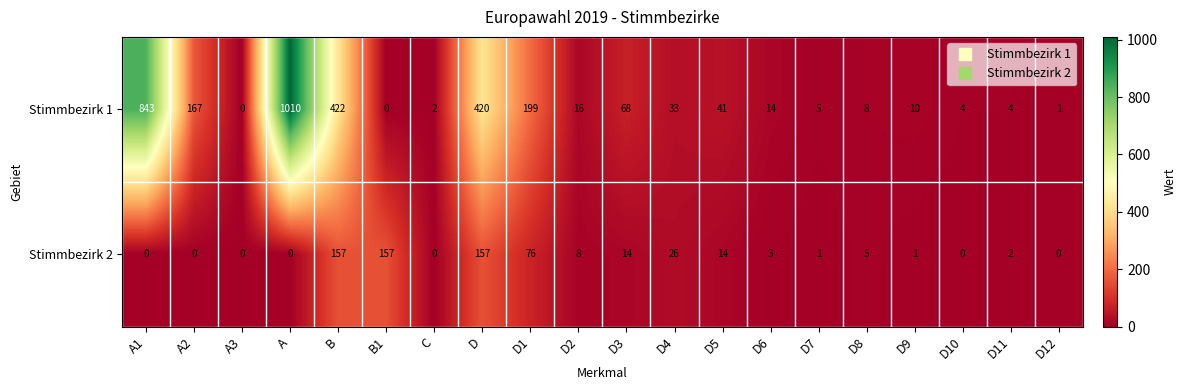

List the series in order of their peak value, highest first.

Stimmbezirk 1, Stimmbezirk 2